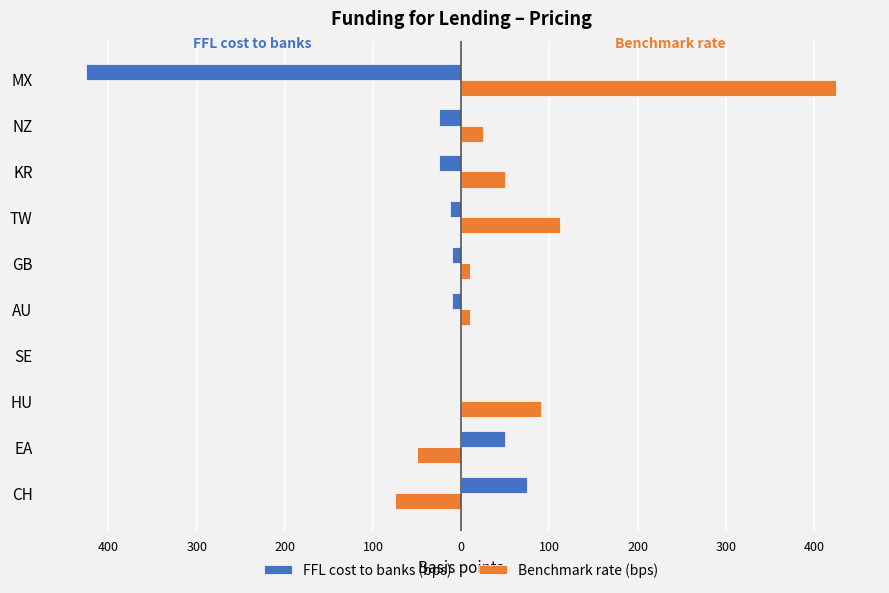

What are all the series names shown in the legend?

FFL cost to banks (bps), Benchmark rate (bps)